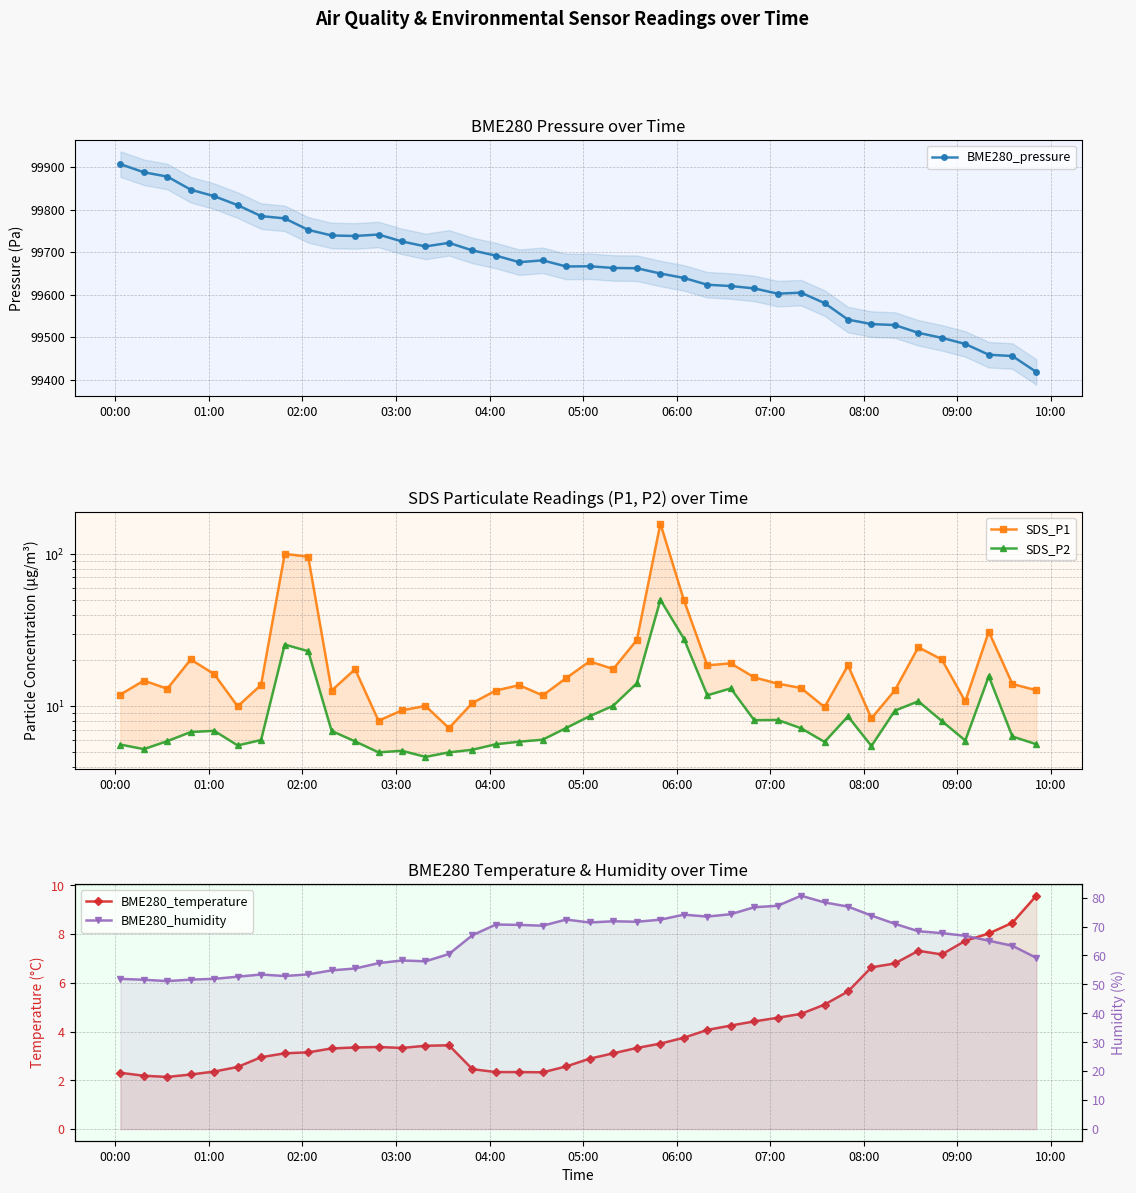

What is the value of the BME280_pressure point at the 20th from the left?

99666.2